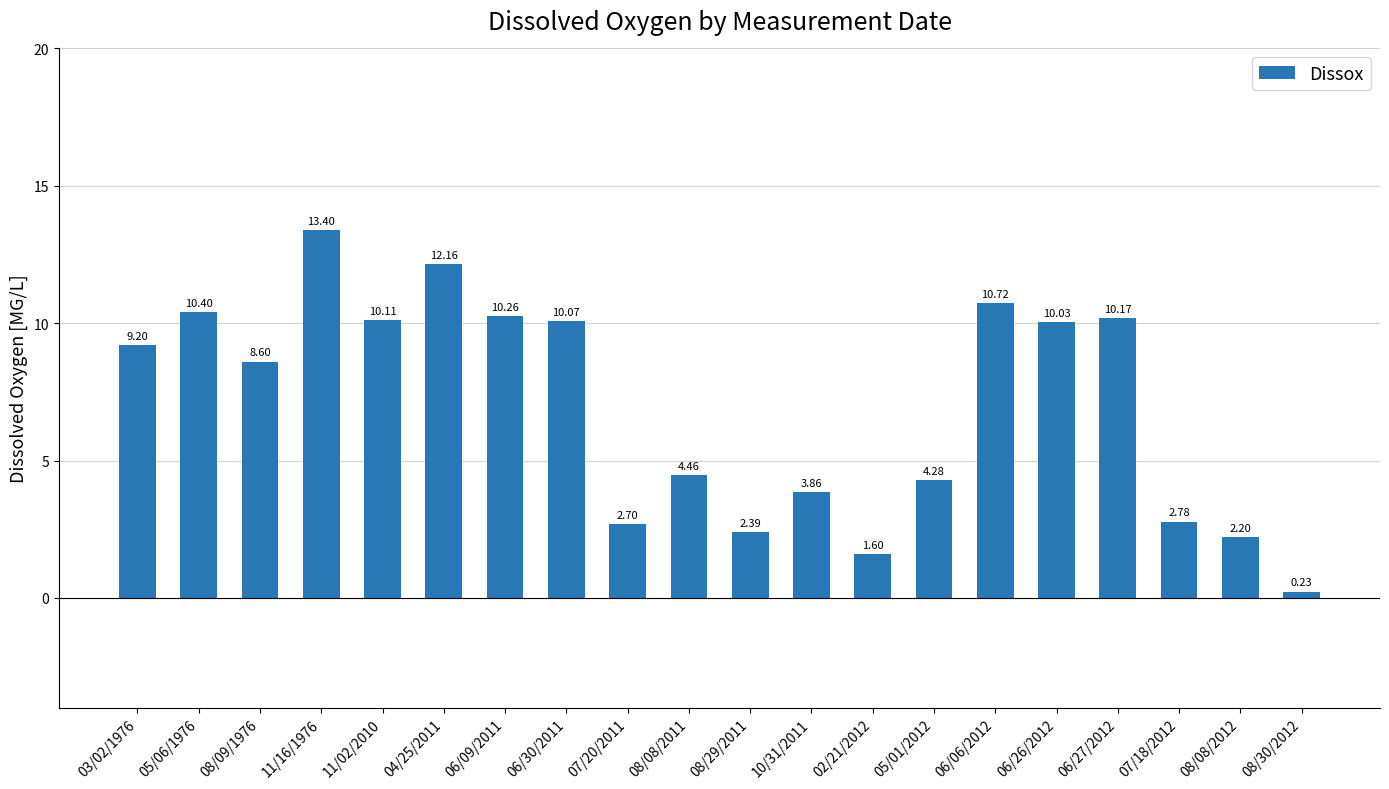

What position from the right is 11/16/1976?

17